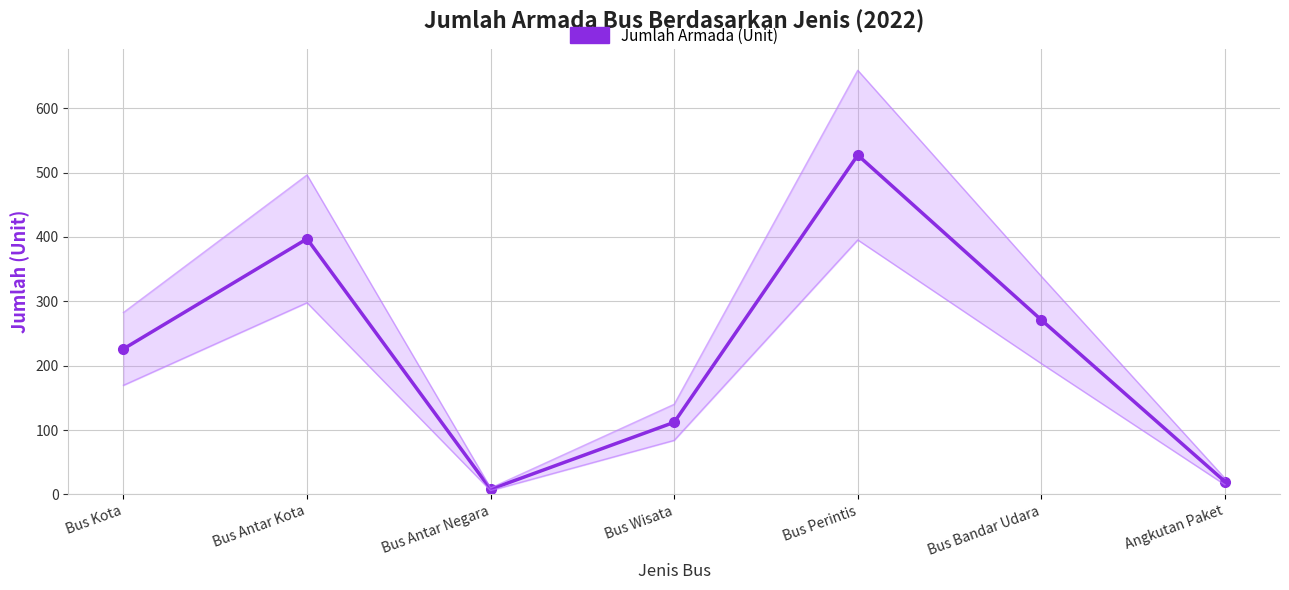

Reading left to right, what are all the values shown in this chart?

Bus Kota=226	Bus Antar Kota=397	Bus Antar Negara=8	Bus Wisata=112	Bus Perintis=527	Bus Bandar Udara=271	Angkutan Paket=20